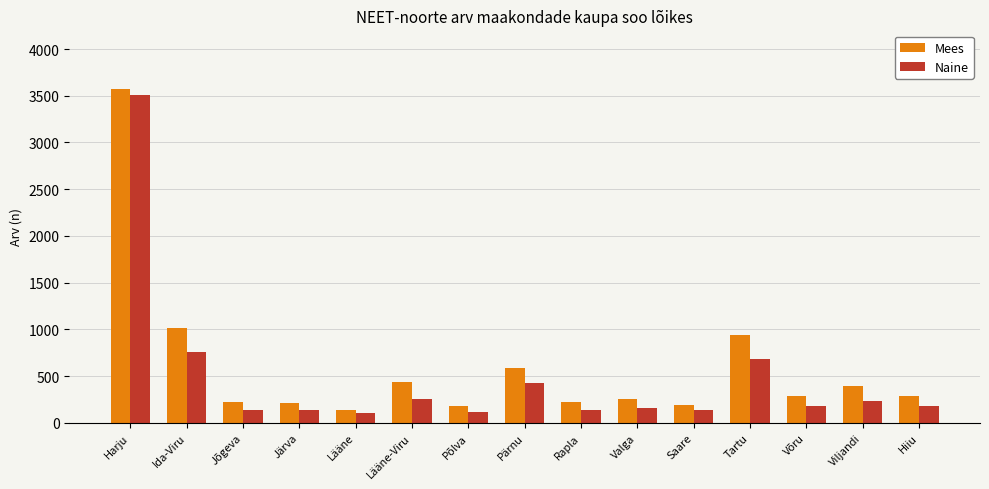

What is the sum of the Mees values at Jõgeva and Ida-Viru?

1243